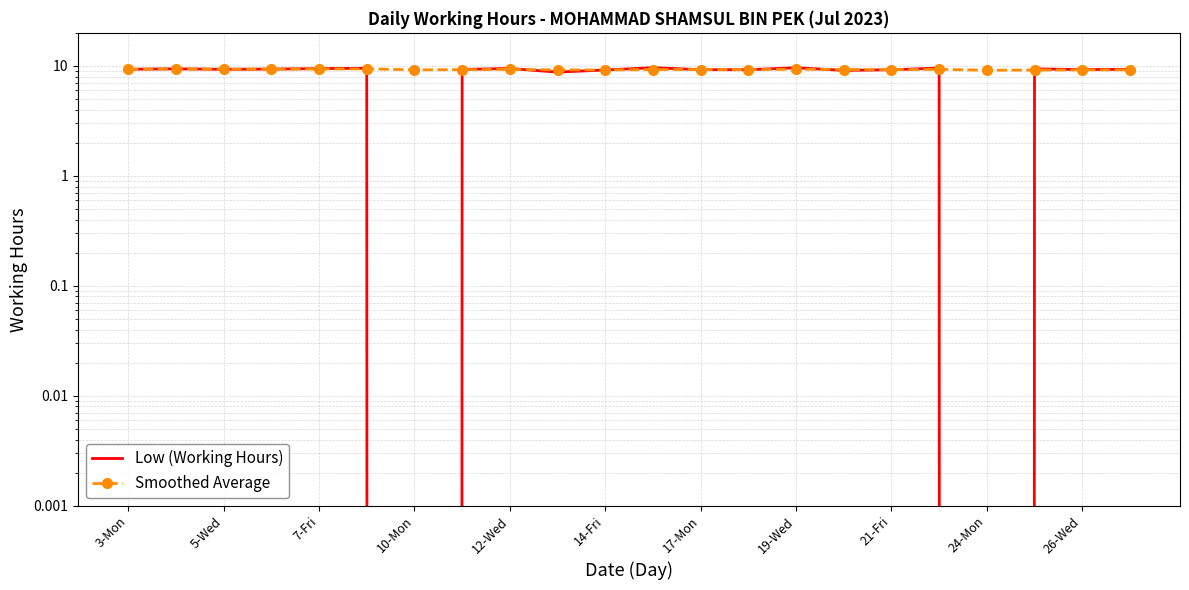

True or false: Low (Working Hours) and Smoothed Average cross at least once.

True